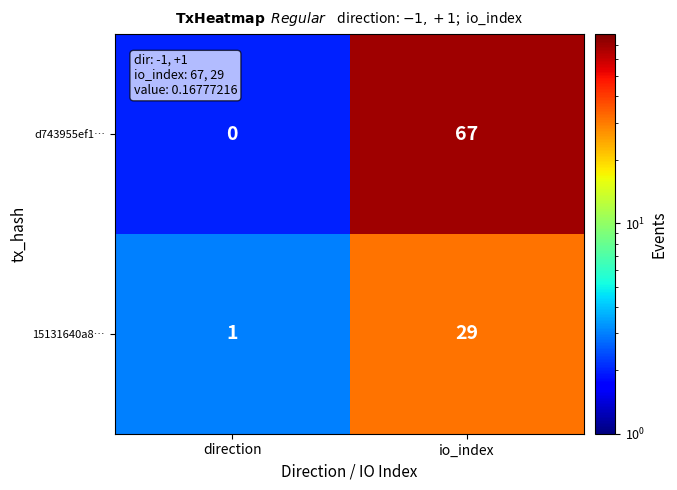

What is the average value of the 15131640a8… series?

15